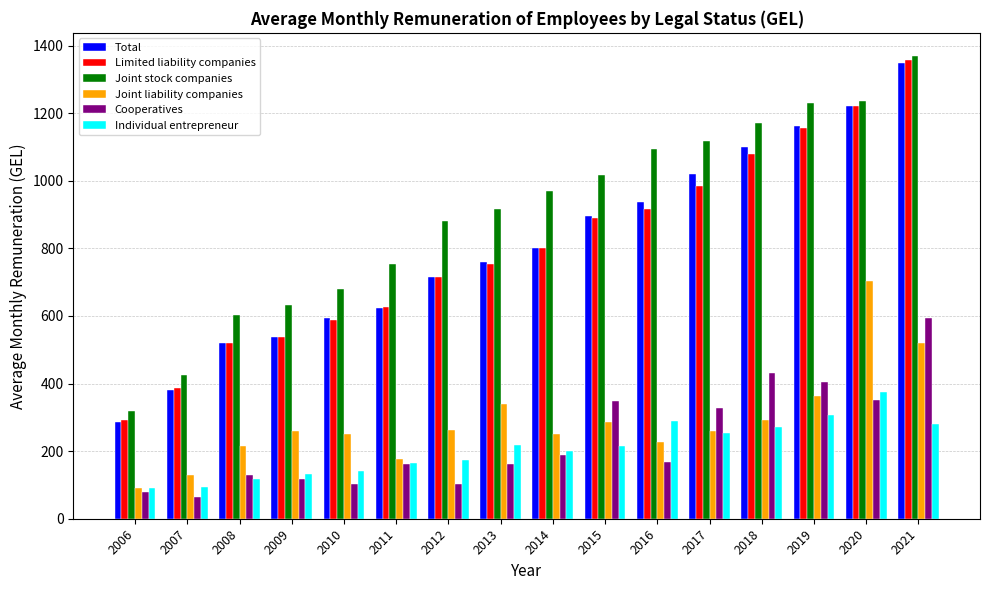

Where is Total nearest to the value 816?

2014